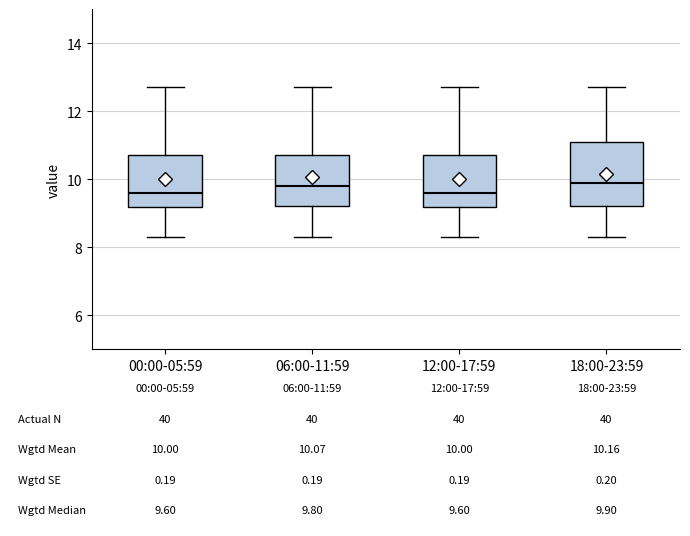

Which box is the tallest, from its lower edge to its upper edge?

18:00-23:59